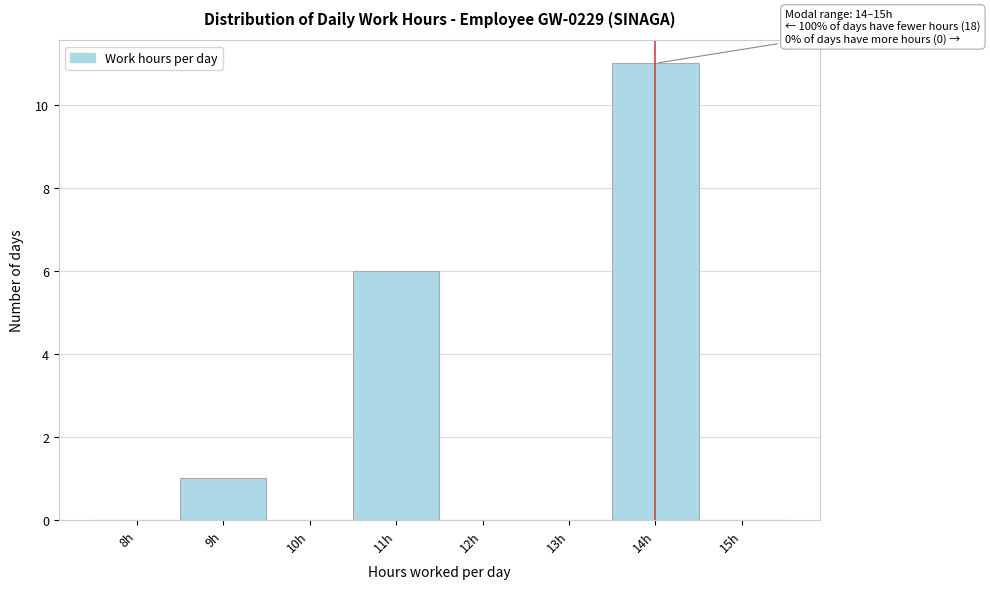

Reading left to right, what are all the values shown in this chart?

8h=0	9h=1	10h=0	11h=6	12h=0	13h=0	14h=11	15h=0